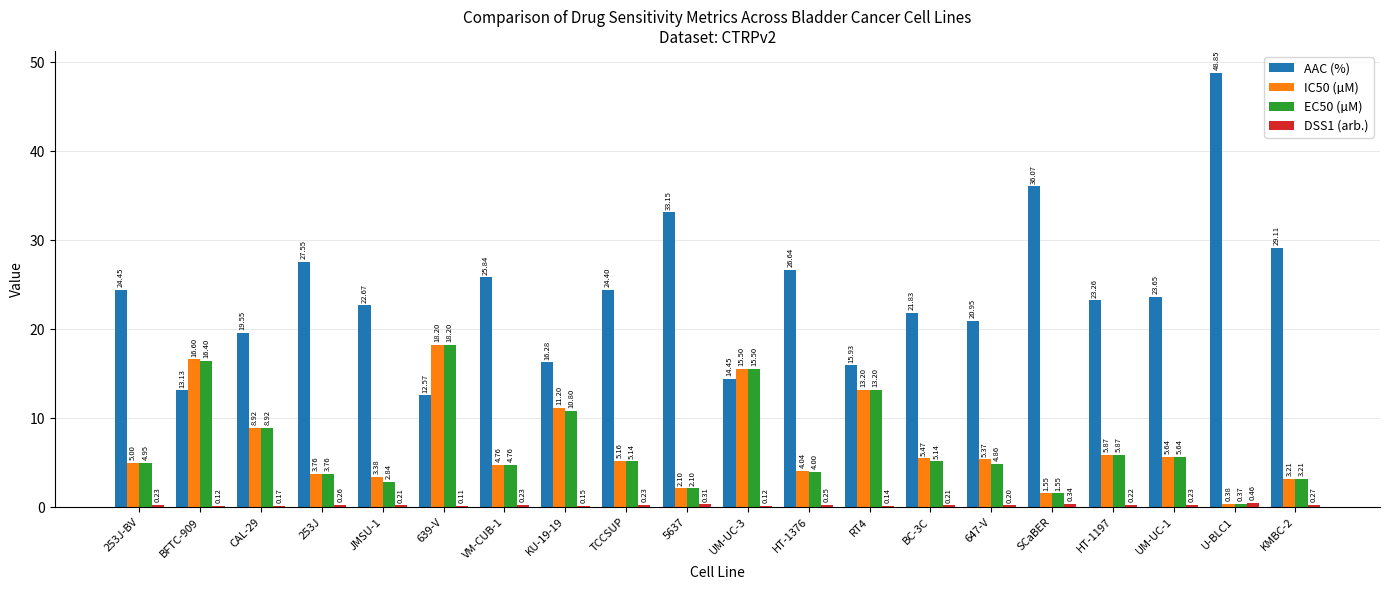

What is the total value across all series at RT4?

42.5